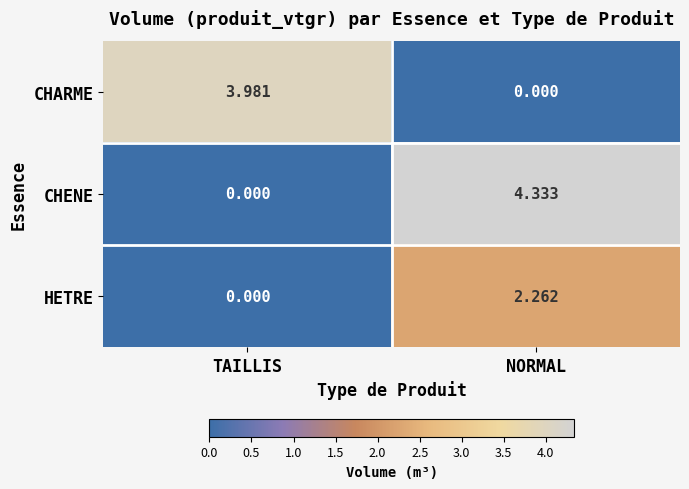

Rank the series by their maximum value, from lowest to highest.

HETRE, CHARME, CHENE